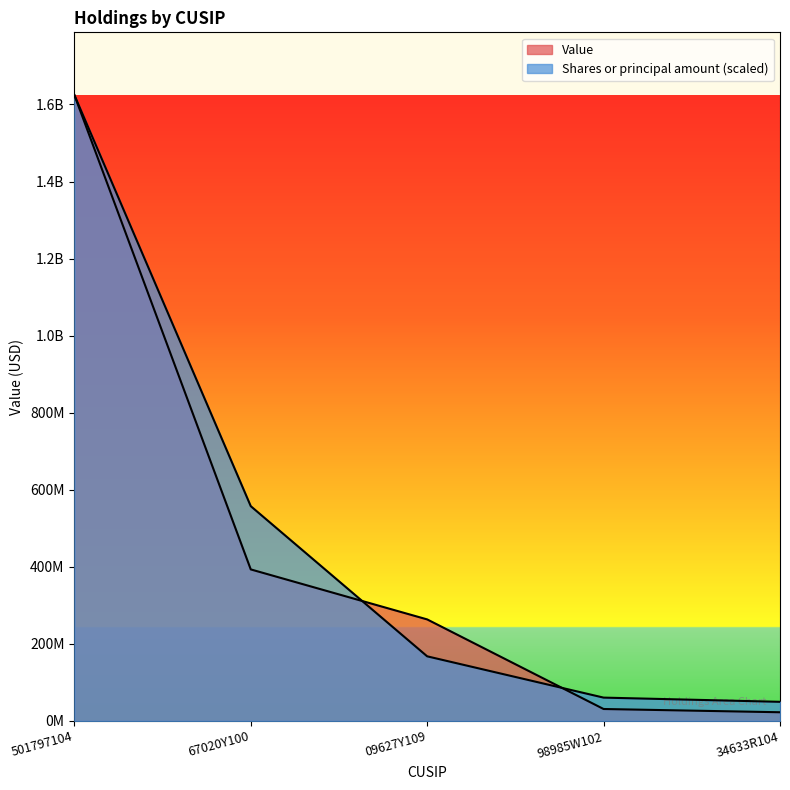

Does the chart have visible grid lines?

No